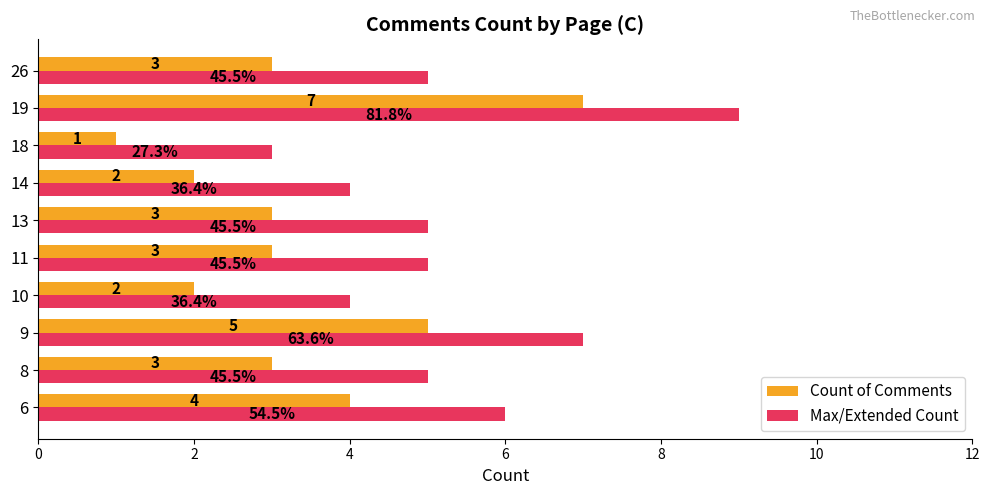

Rank the series by their average value, from highest to lowest.

Max/Extended Count, Count of Comments